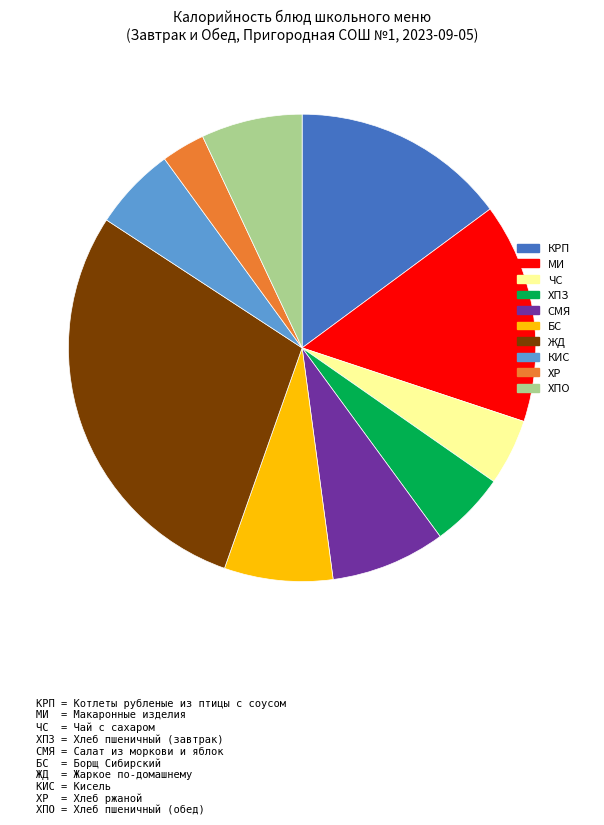

Combined, do ЖД and ХПО account for over 50%?

No